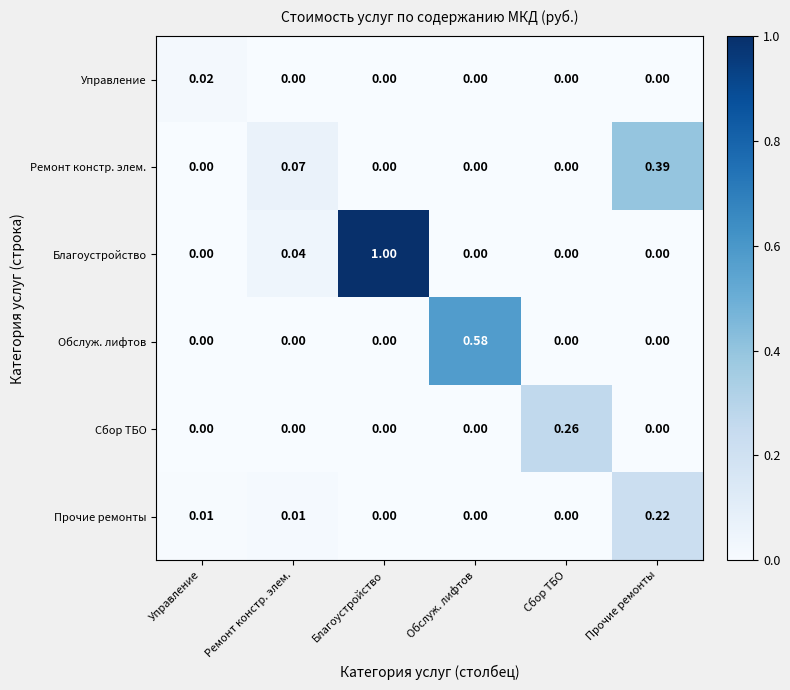

Which label corresponds to the largest value in the chart?

Благоустройство